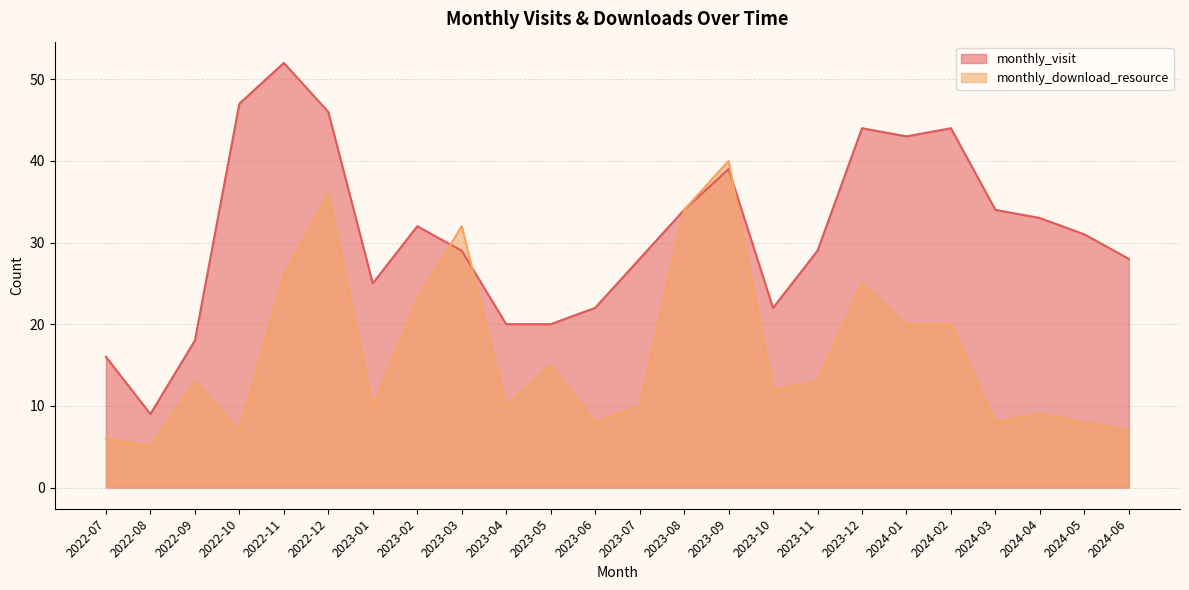

At which category does the chart reach its peak across all series?

2022-11